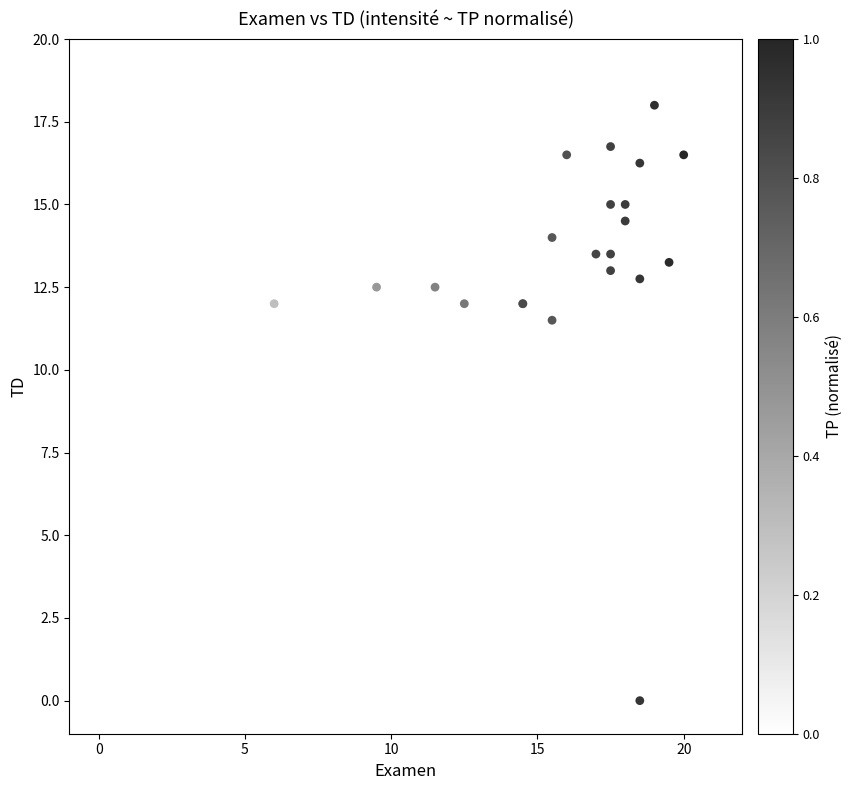

What Y value in the scatter plot is closest to 9?

11.5